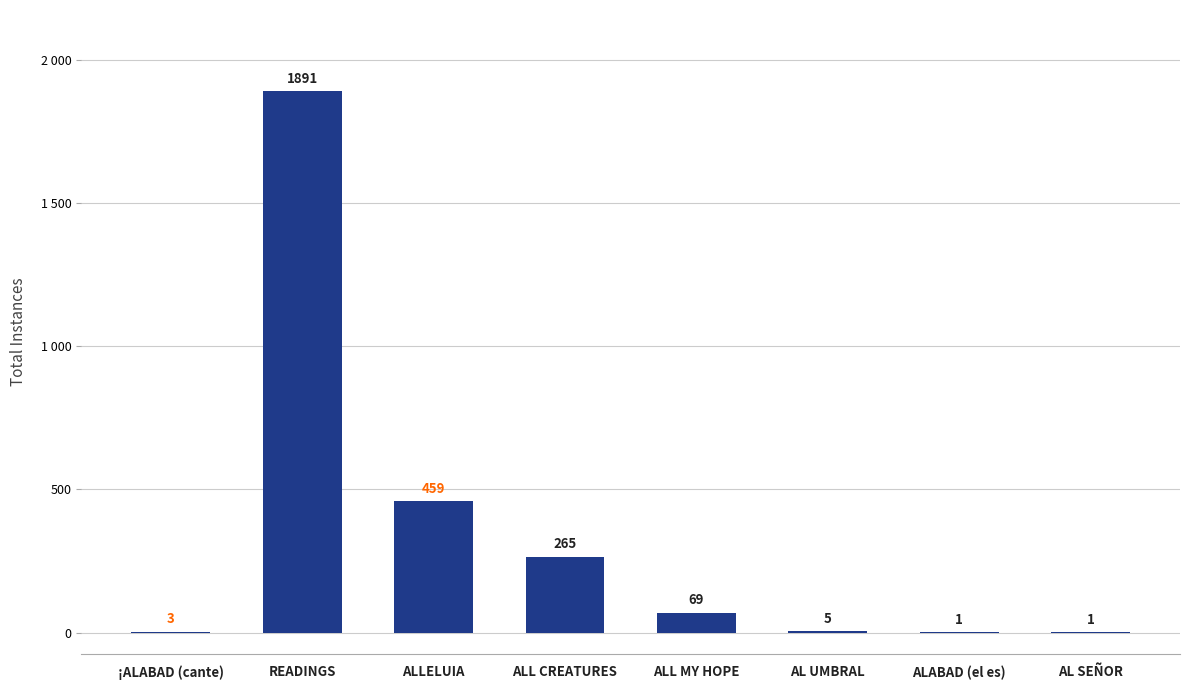

Between AL UMBRAL and ALABAD (el es), which is larger?

AL UMBRAL